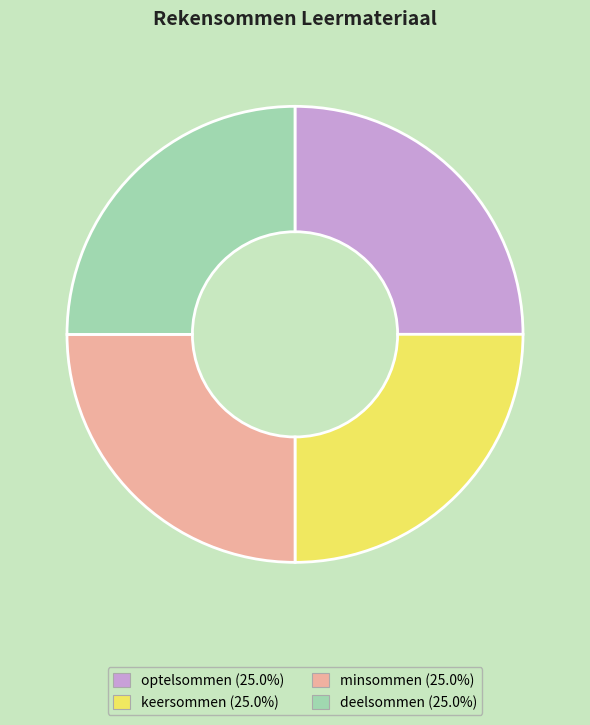

Does keersommen represent more than half of the total?

No